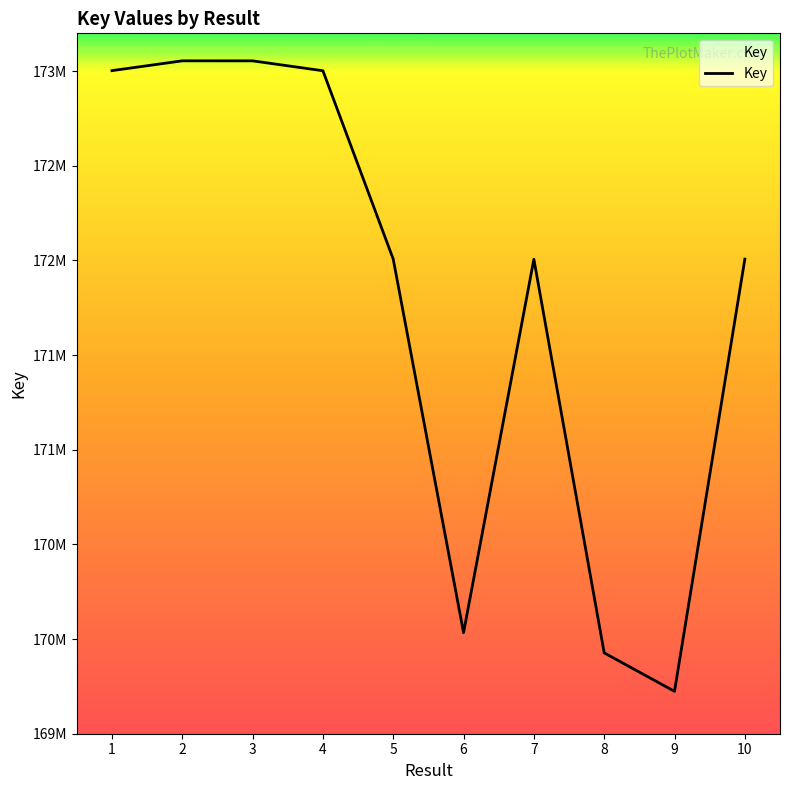

What is the value of the 10th point from the left?

172007236